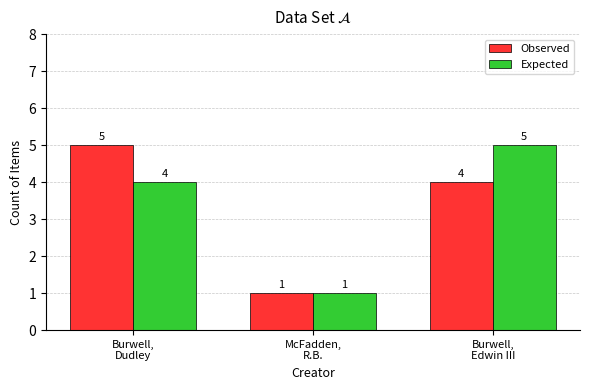

How many bars are there in each group?

2